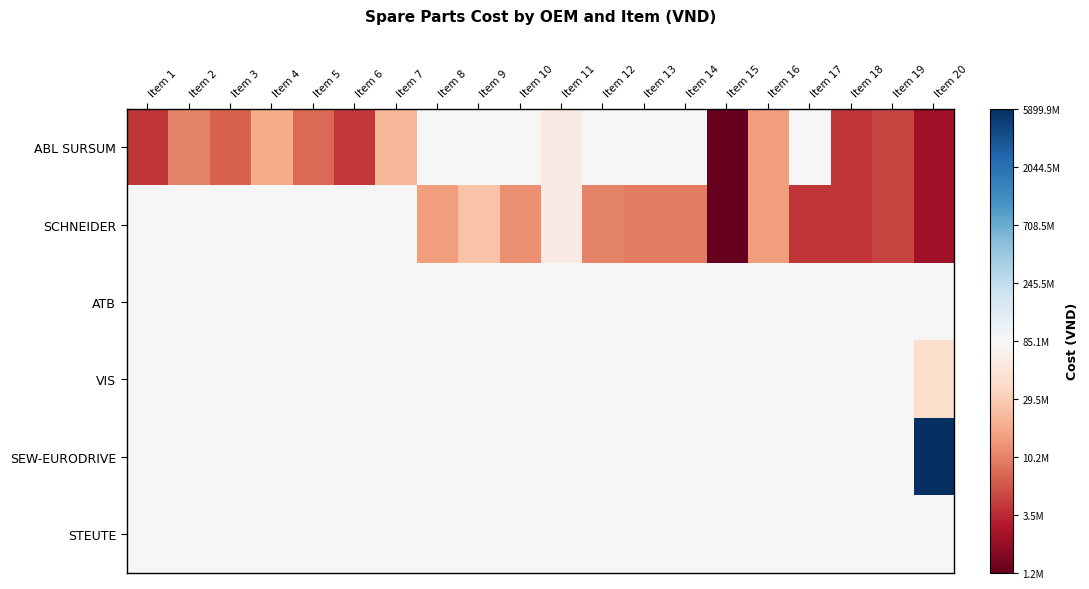

Which series has the largest total across all categories?

SEW-EURODRIVE